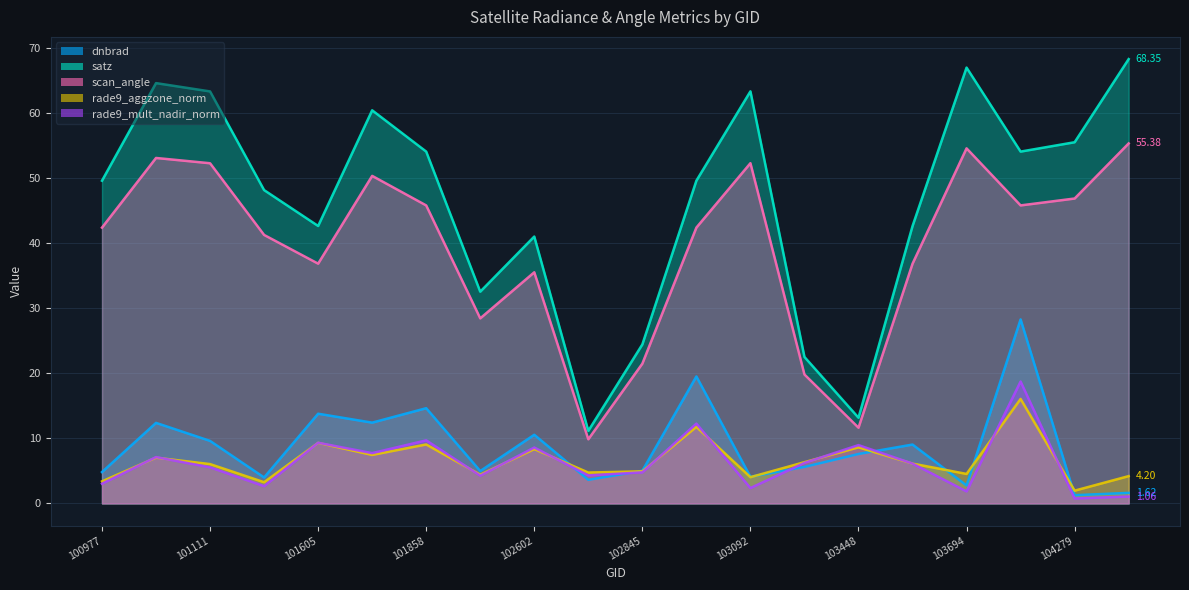

What is the value of the scan_angle point at the 2nd from the left?

53.1